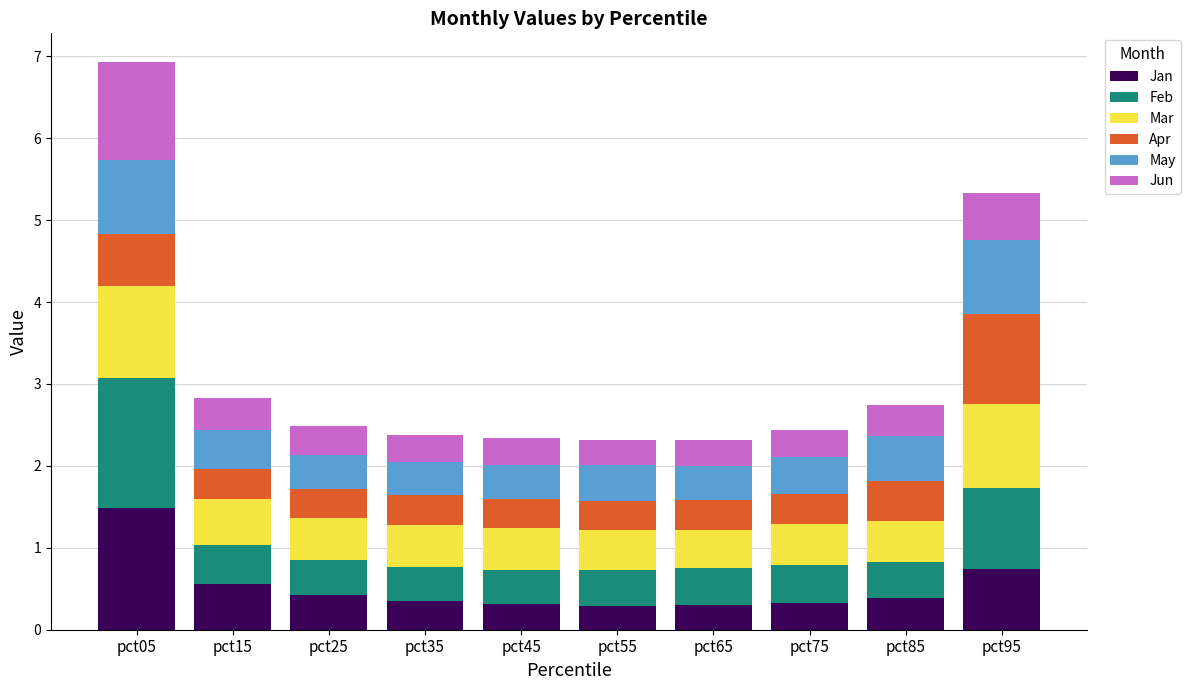

What are all the series names shown in the legend?

Jan, Feb, Mar, Apr, May, Jun